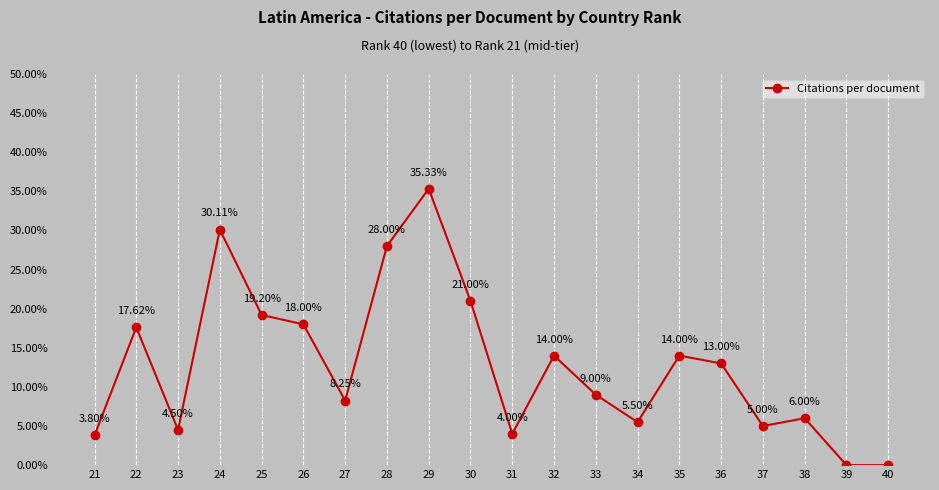

How many distinct data groups are displayed?

1